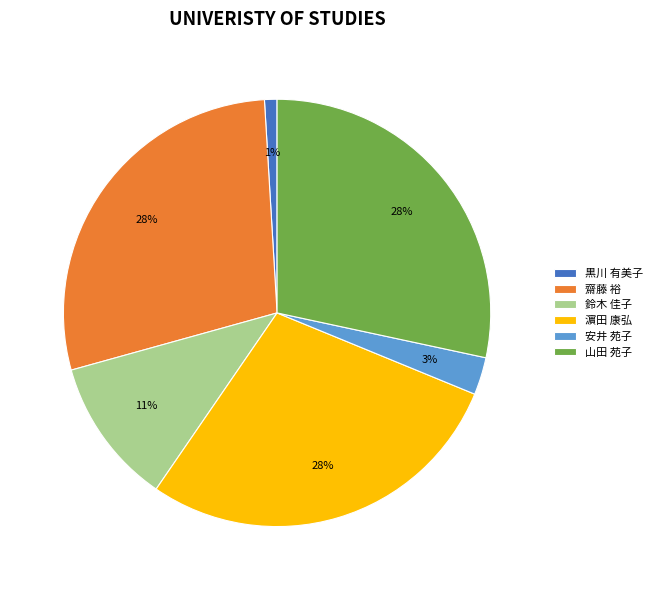

Is the sum of 鈴木 佳子 and 黒川 有美子 greater than half?

No